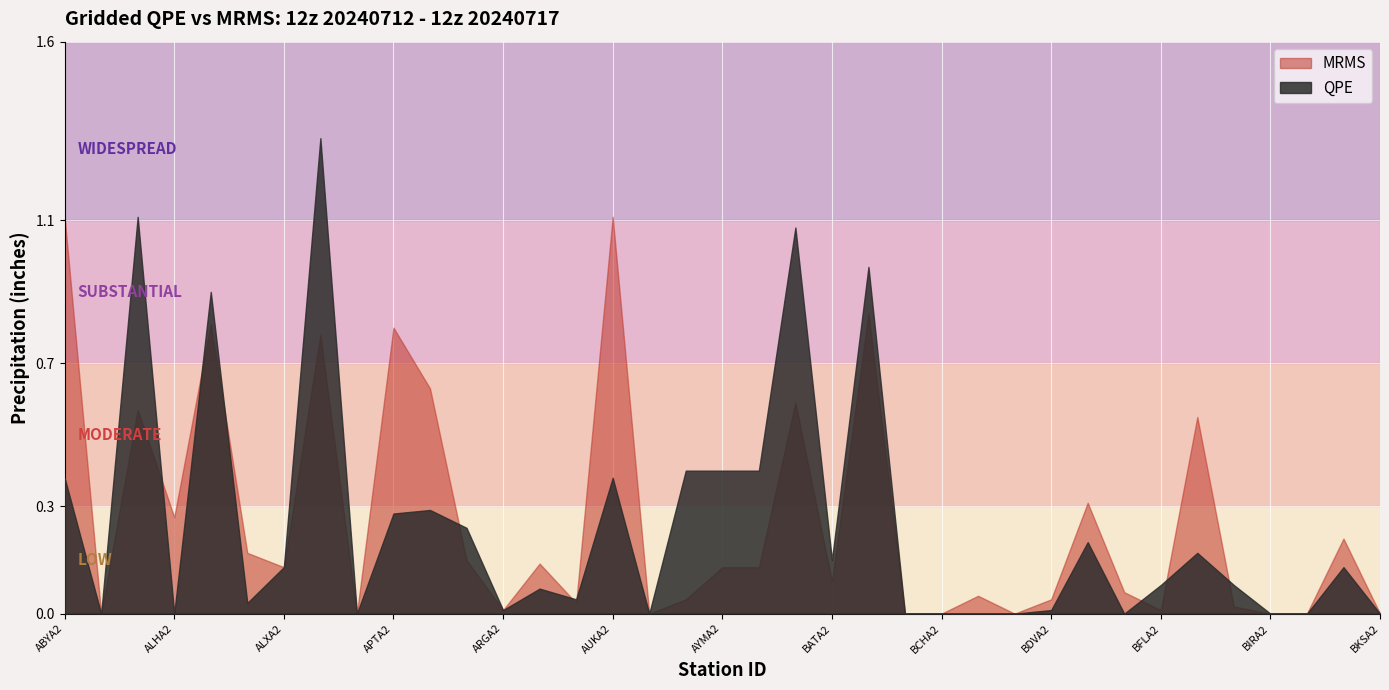

How many data points in MRMS are above 0?

28